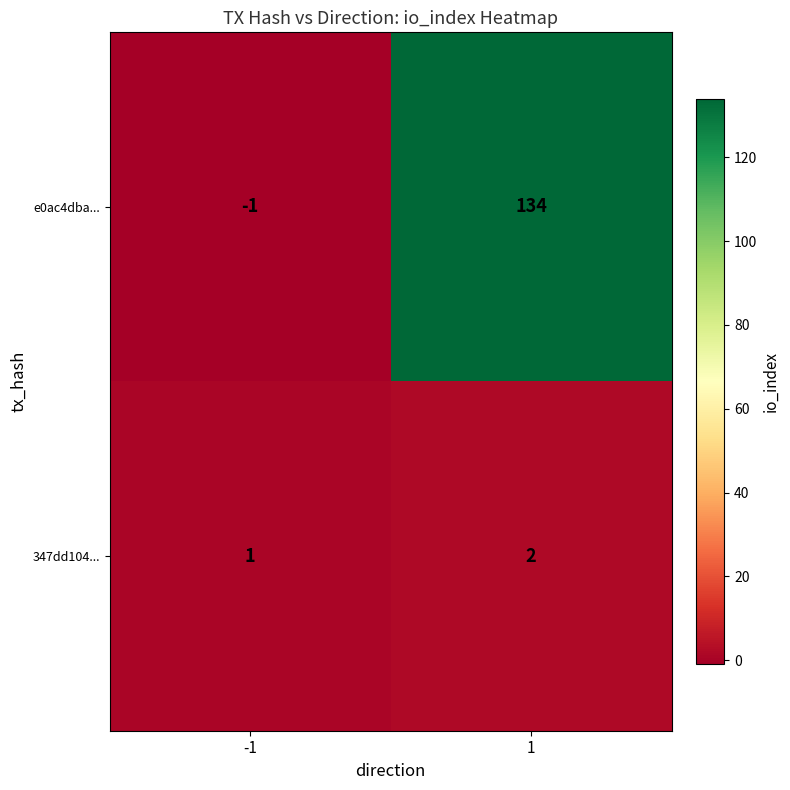

The 347dd104... series shows 1 at 1. True or false?

False